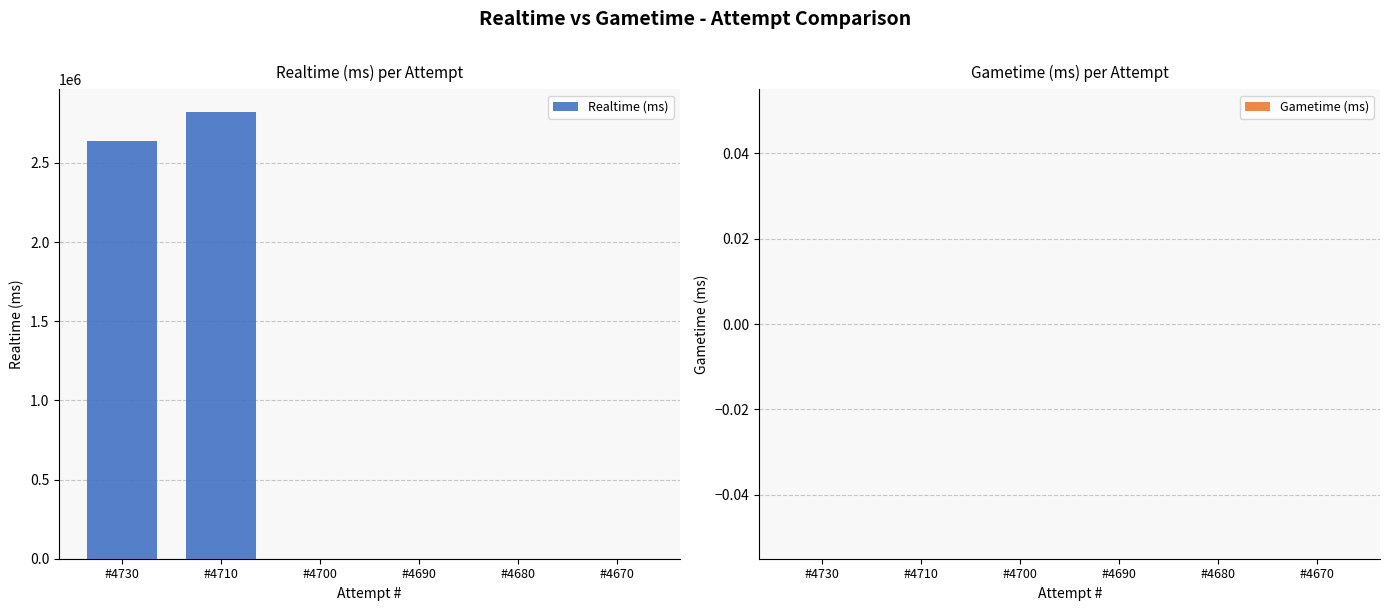

The value at #4690 is 1170322. True or false?

False